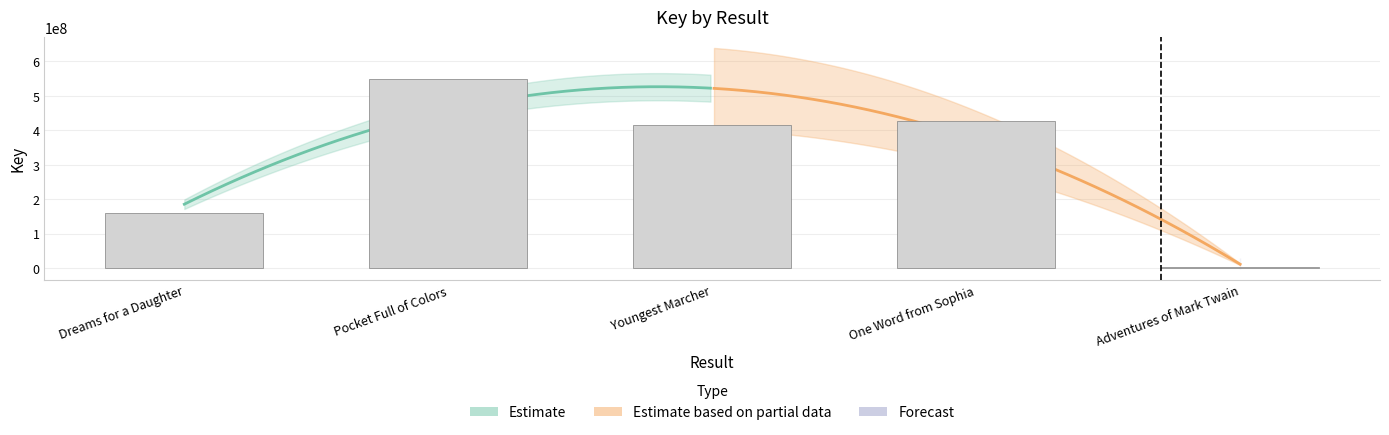

What is the minimum value shown in the chart?

1511809